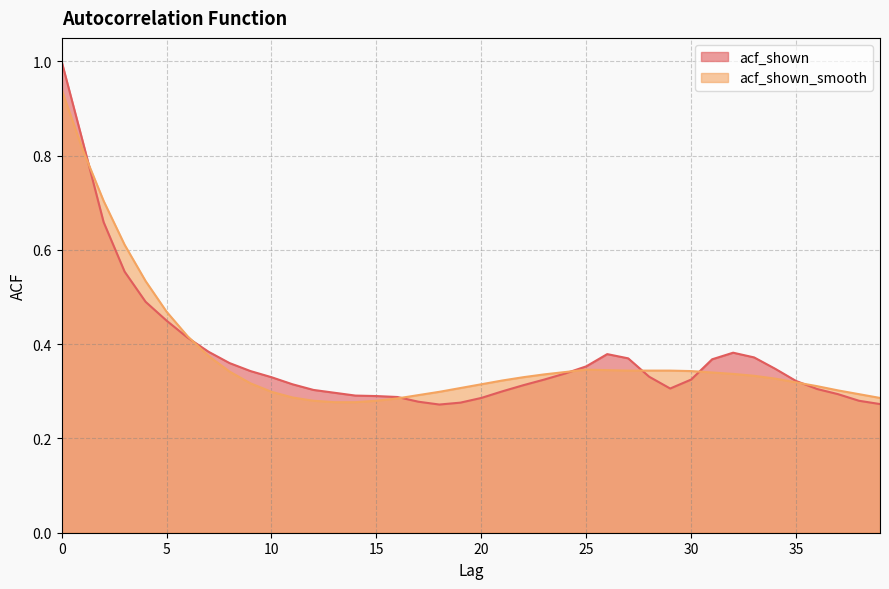

Is the value of acf_shown_smooth at 35 greater than the value of acf_shown at 1?

No